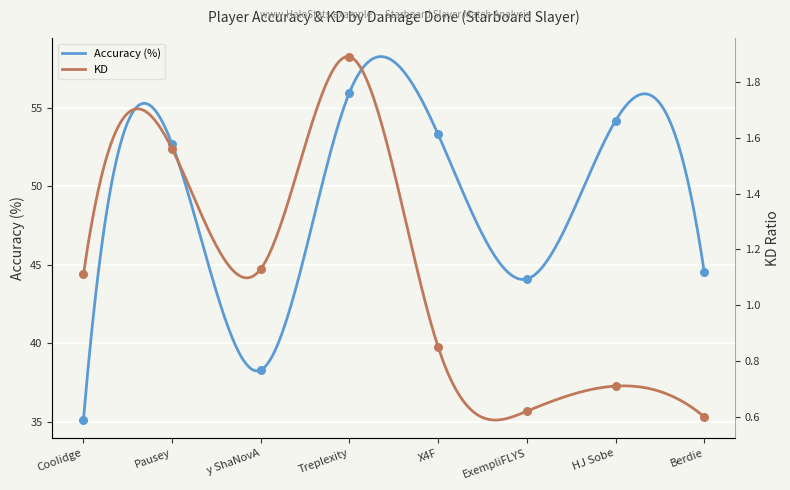

At how many categories does at least one series exceed 45?

4